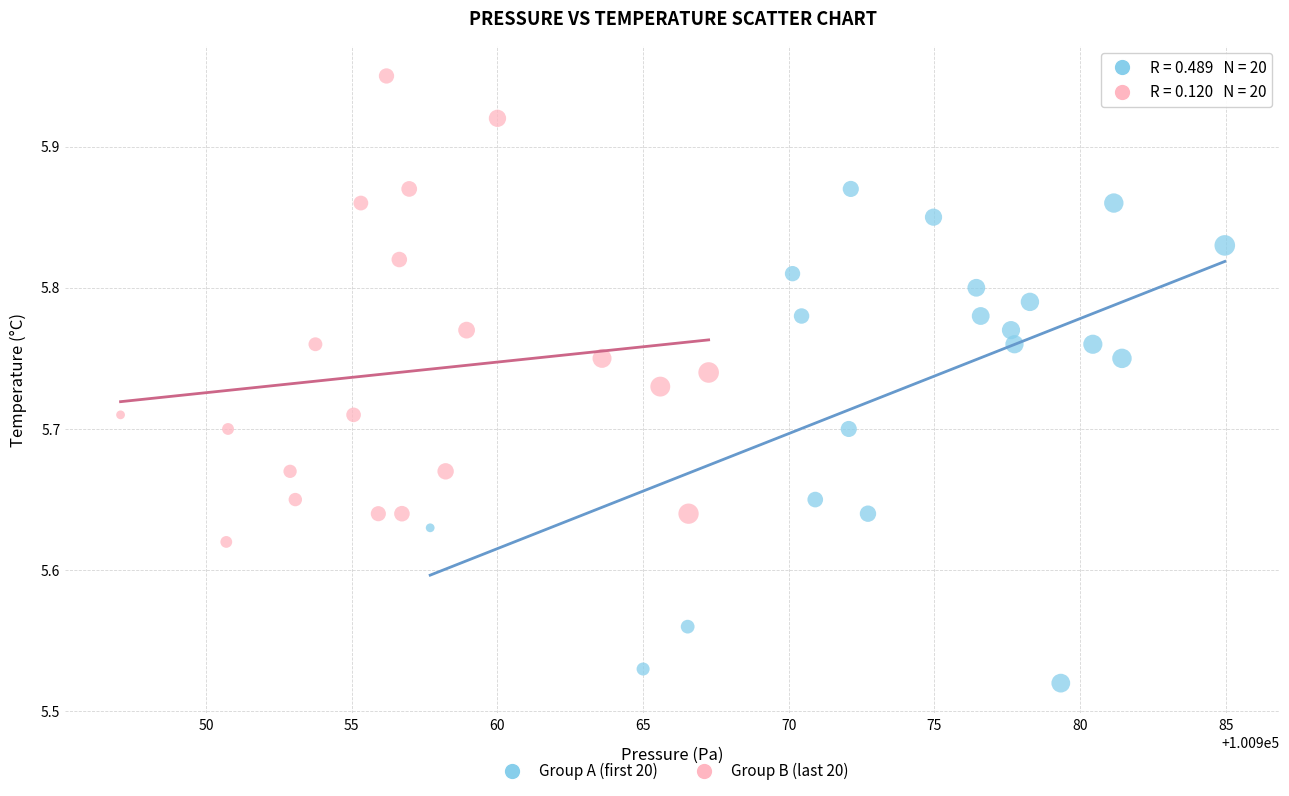

Which series contains the highest Y value?

Group B (last 20)